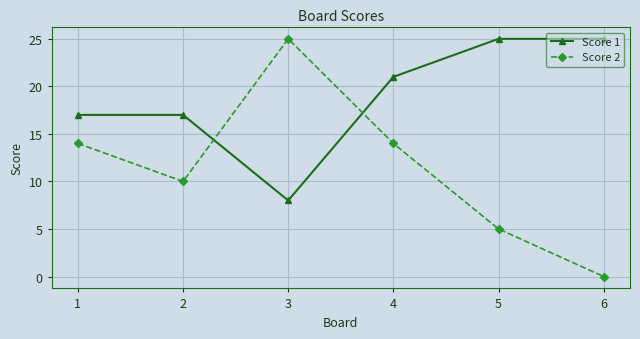

How many values in Score 2 are above zero?

5